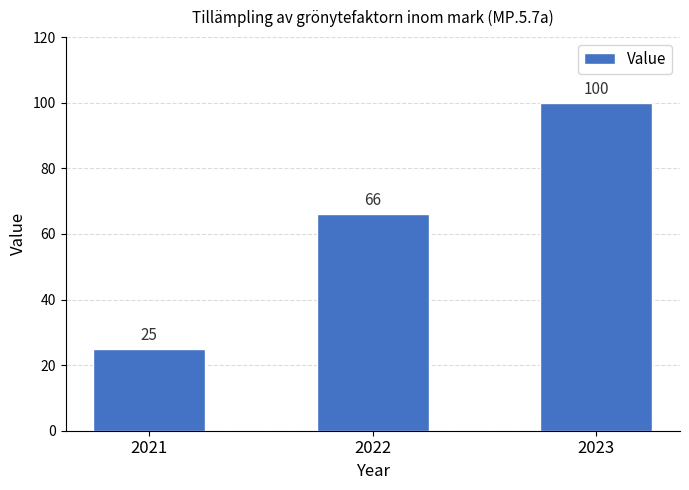

The chart shows a value of 45 at 2022. True or false?

False